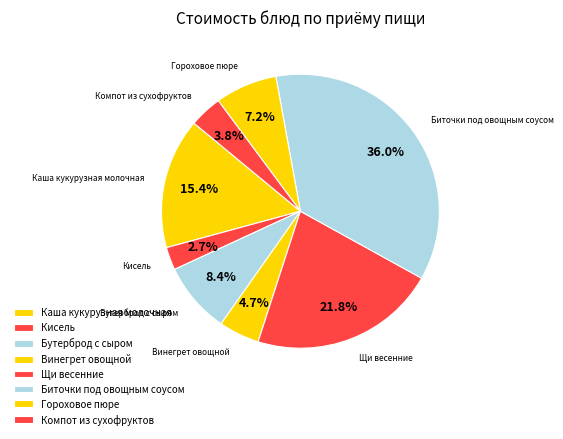

Does any single category account for the majority?

No